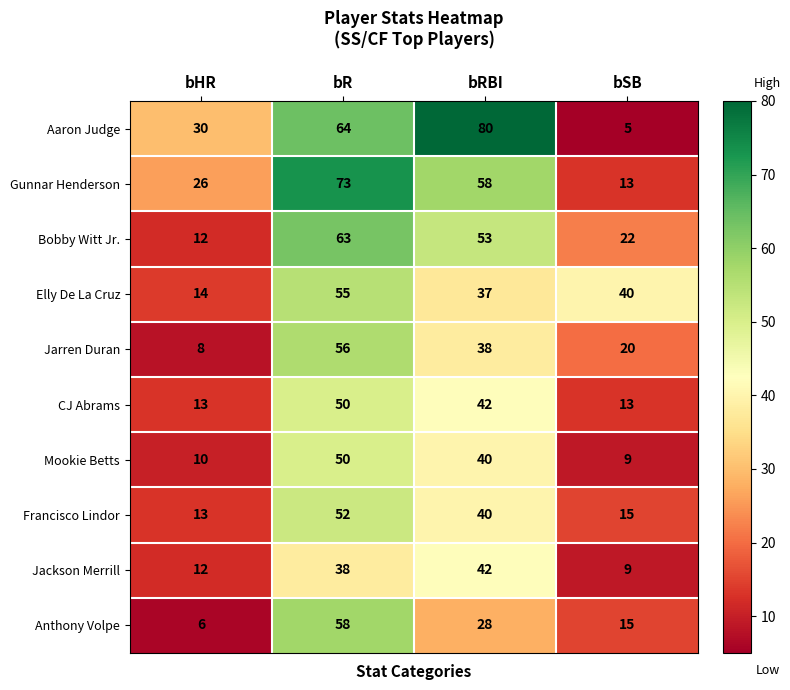

Is the value of Bobby Witt Jr. at bRBI greater than the value of Gunnar Henderson at bHR?

Yes